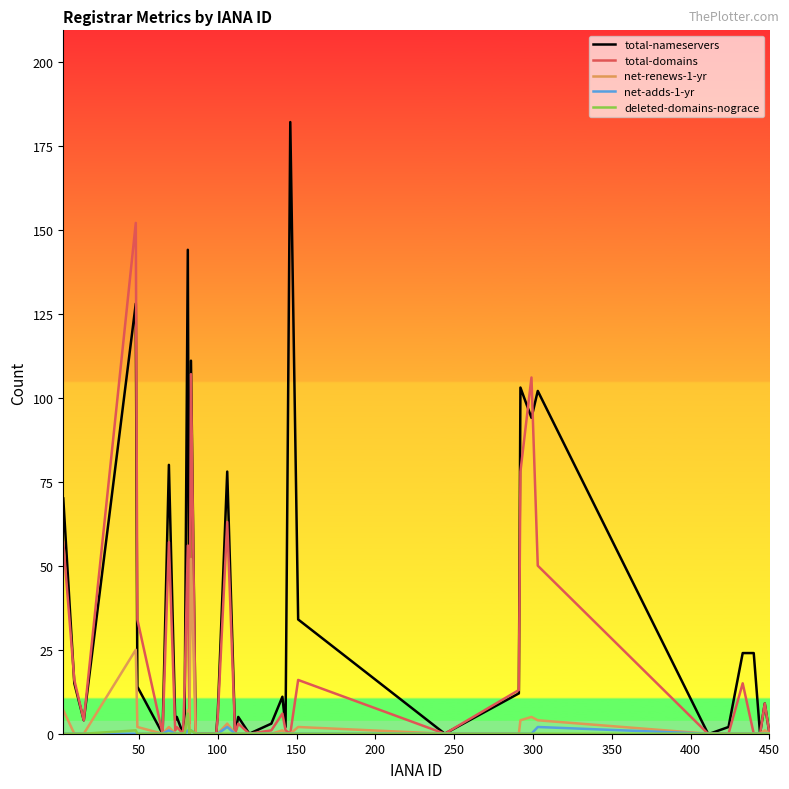

Which series has the largest total across all categories?

total-nameservers